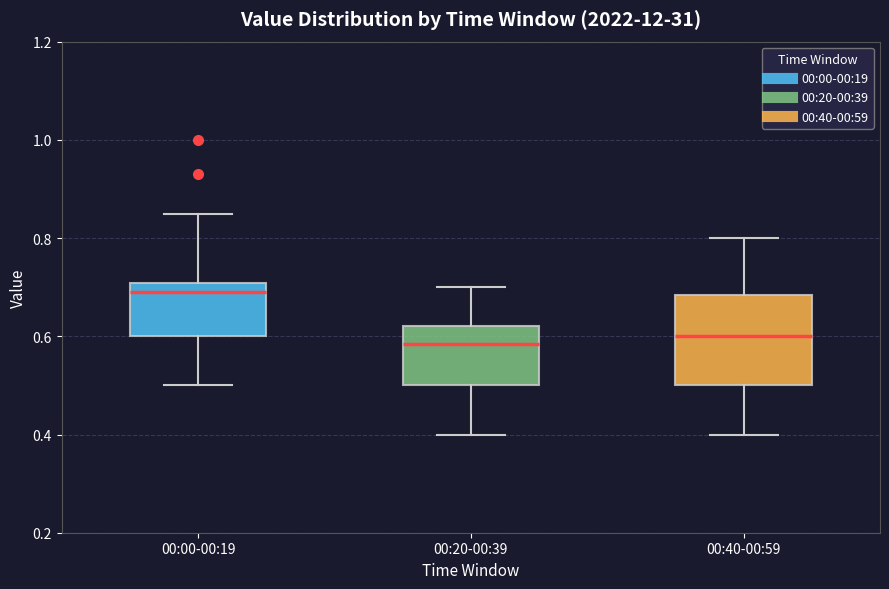

Which box is the tallest, from its lower edge to its upper edge?

00:40-00:59